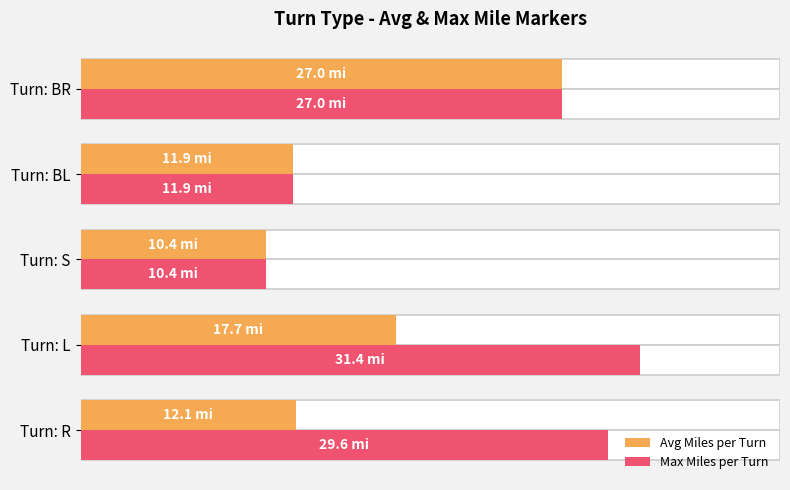

What is the difference between the highest and lowest values at Turn: R?

17.5